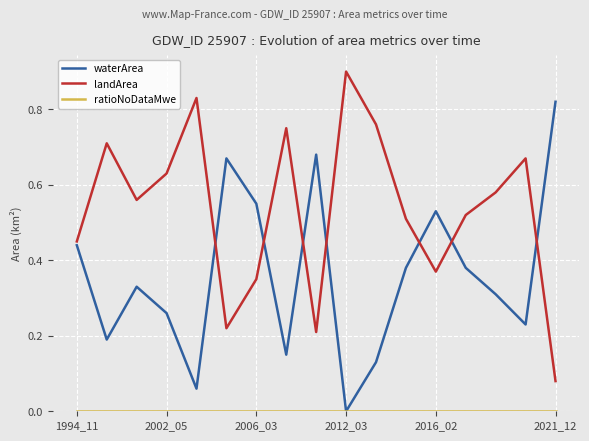

What is the maximum value shown in the chart?

0.9